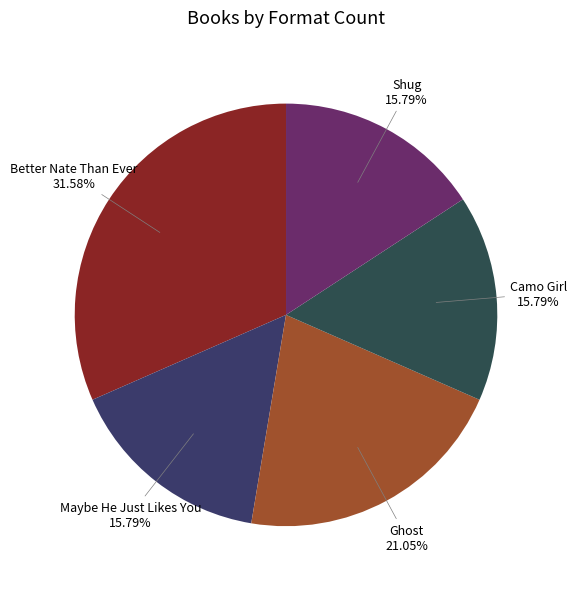

How many slices are in this pie chart?

5